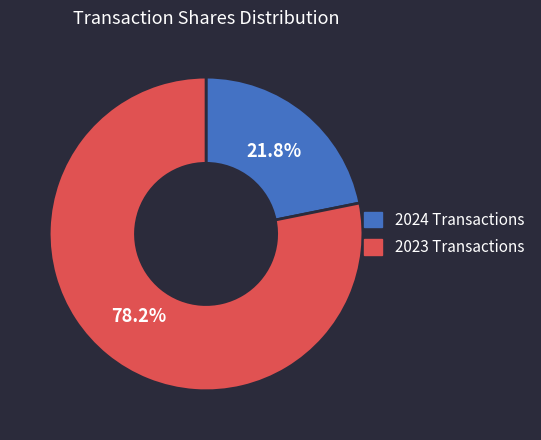

Does any single category account for the majority?

Yes